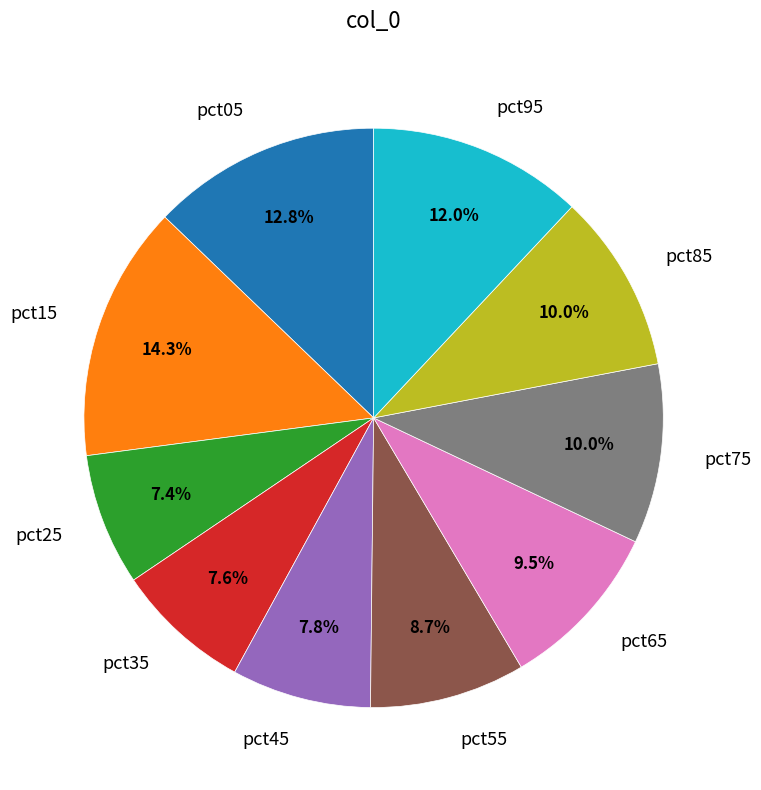

To the nearest percent, what percentage of the pie is pct25?

7%